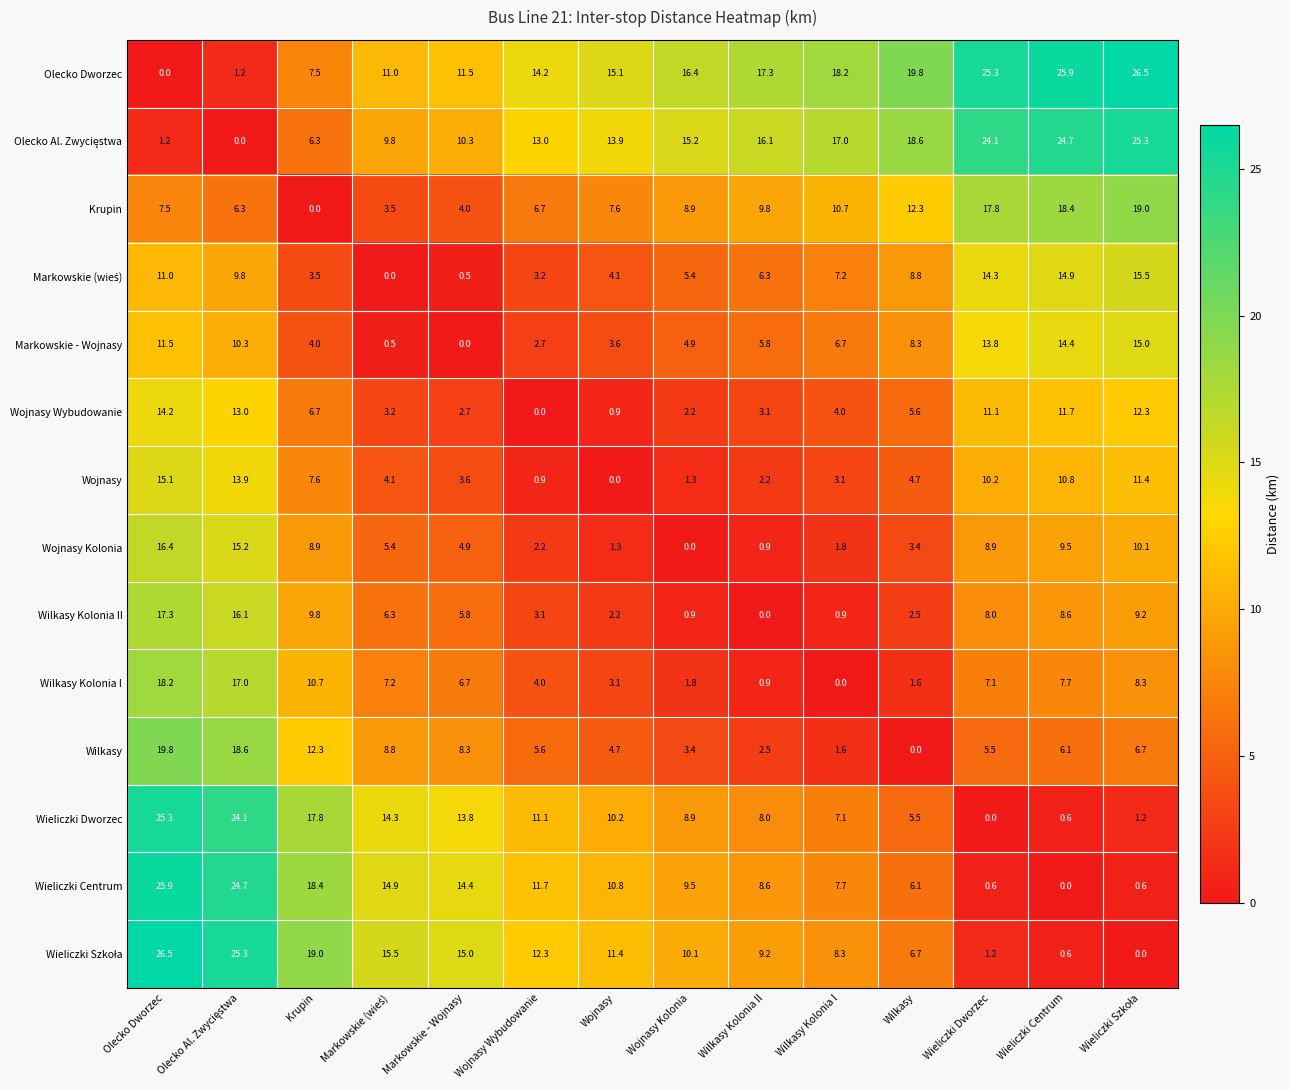

What is the approximate value of Wilkasy Kolonia II at Krupin?

9.8